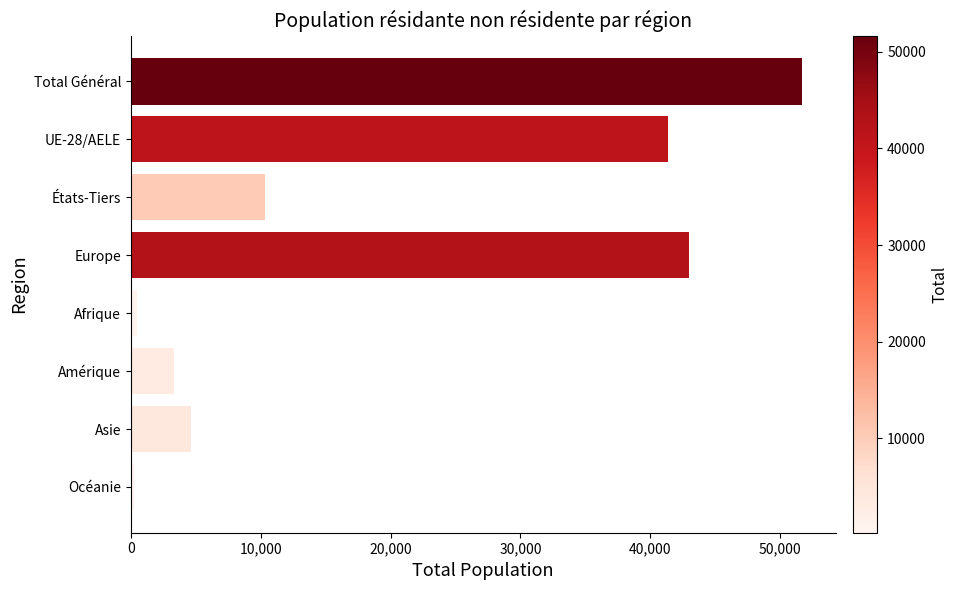

How many data points does each series have?

8